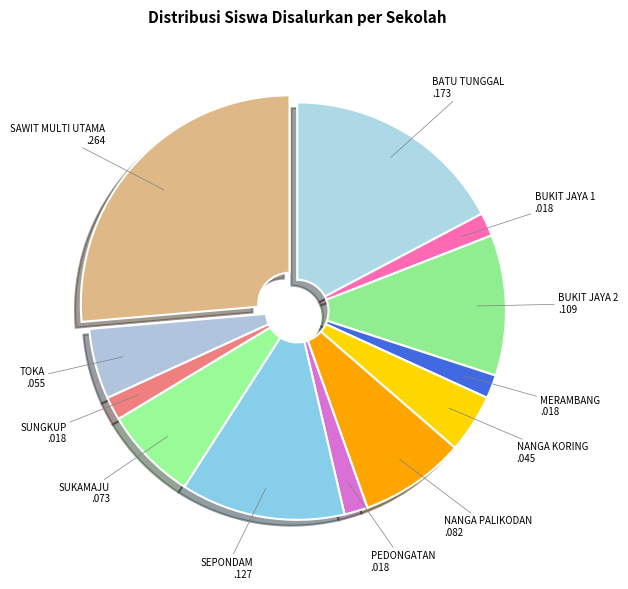

Which slice is the largest?

SAWIT MULTI UTAMA